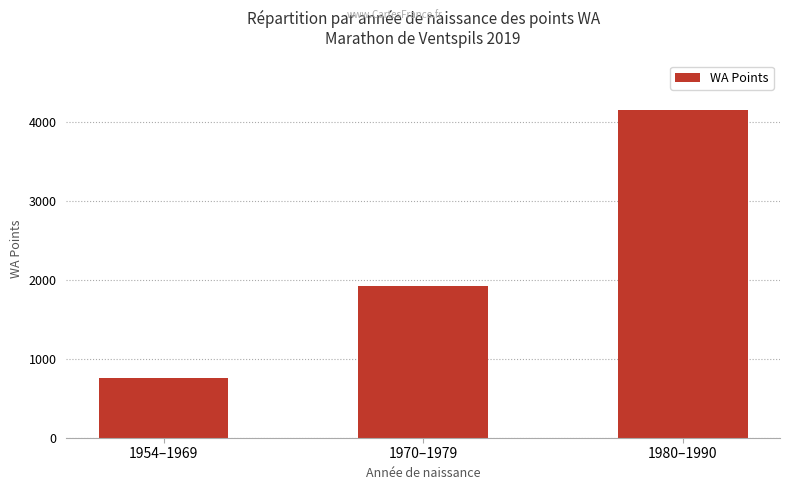

What is the value of the 3rd bar from the left?

4157